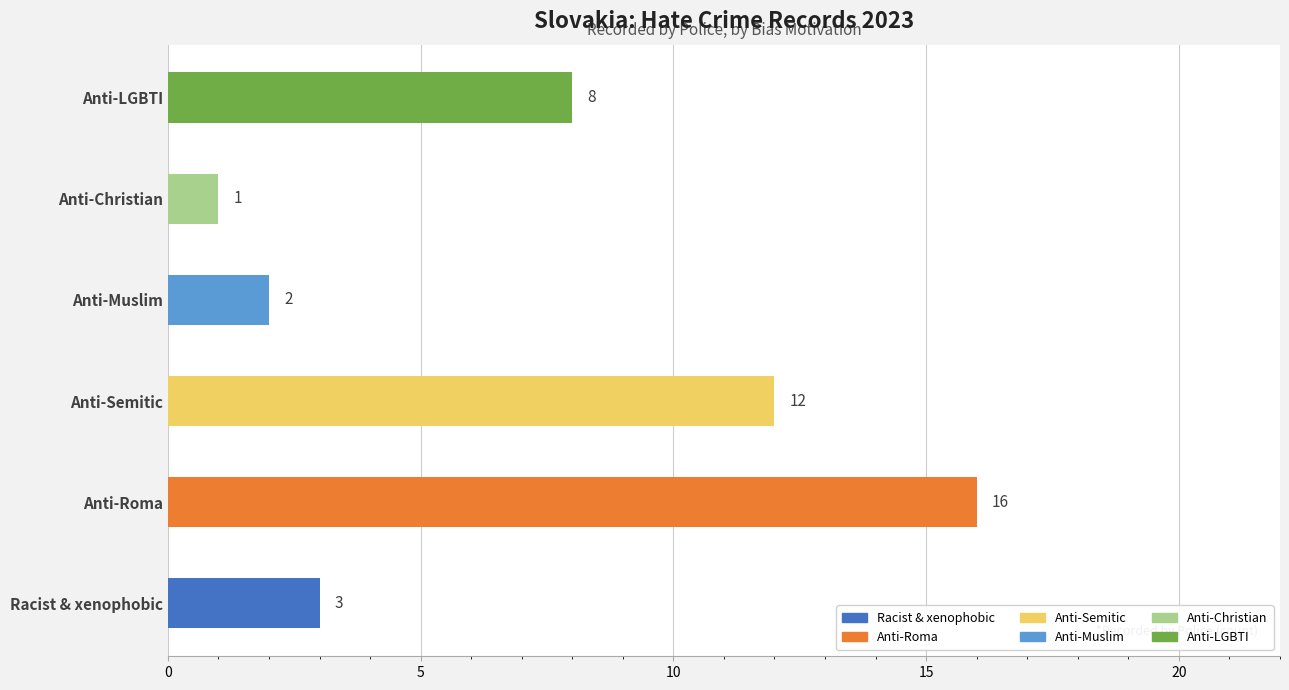

Which has a higher value, Anti-Christian hate crime or Anti-Muslim hate crime?

Anti-Muslim hate crime